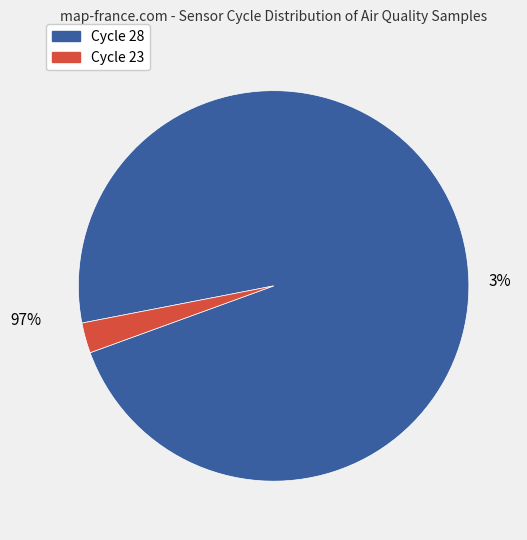

What is the largest slice in the pie chart?

28